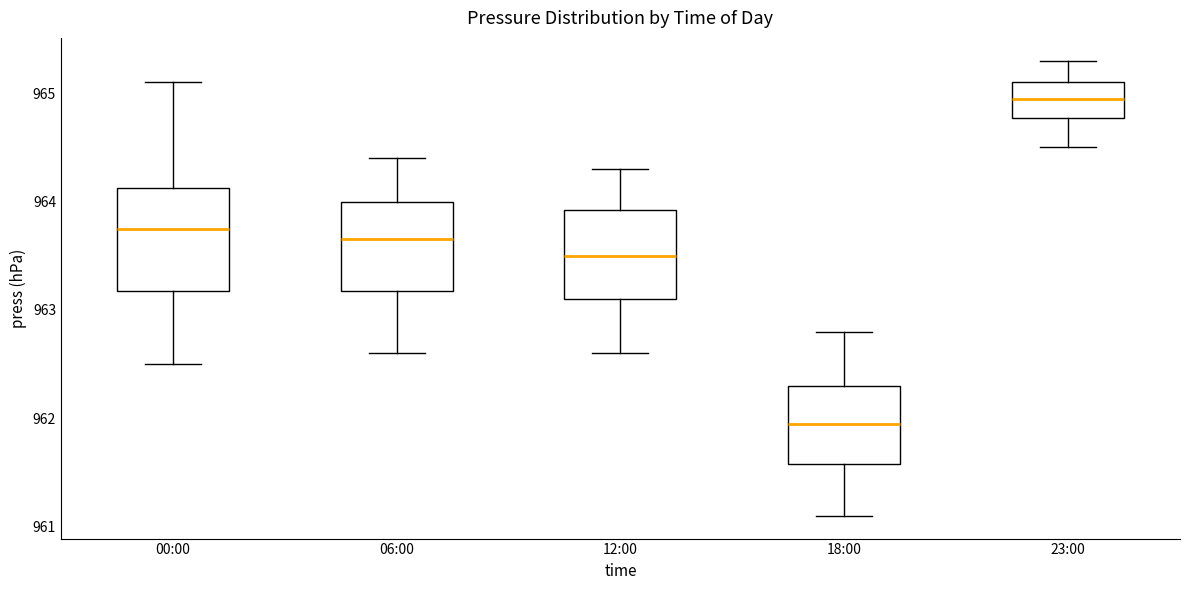

Which box is the tallest, from its lower edge to its upper edge?

00:00